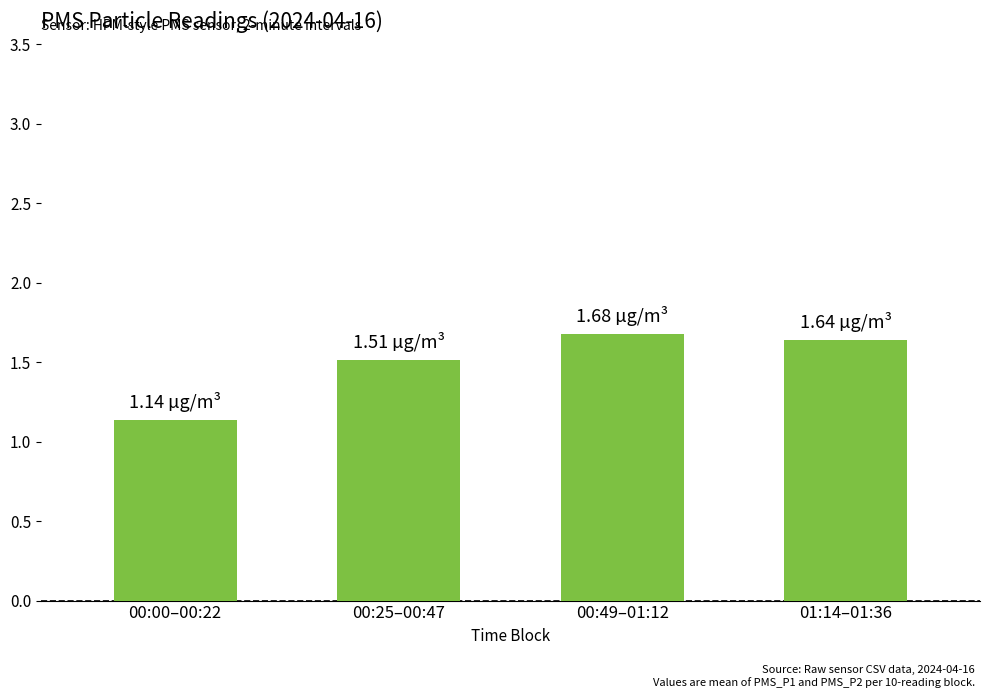

What is the difference between the second highest and minimum values?

0.5